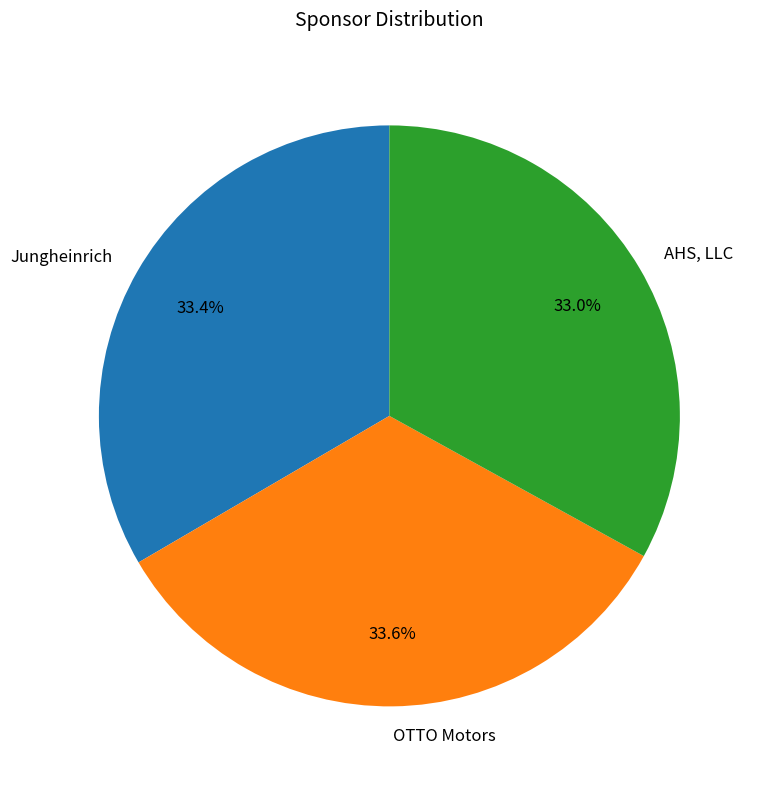

What is the ratio of the value at Jungheinrich to the value at AHS, LLC?

1.0